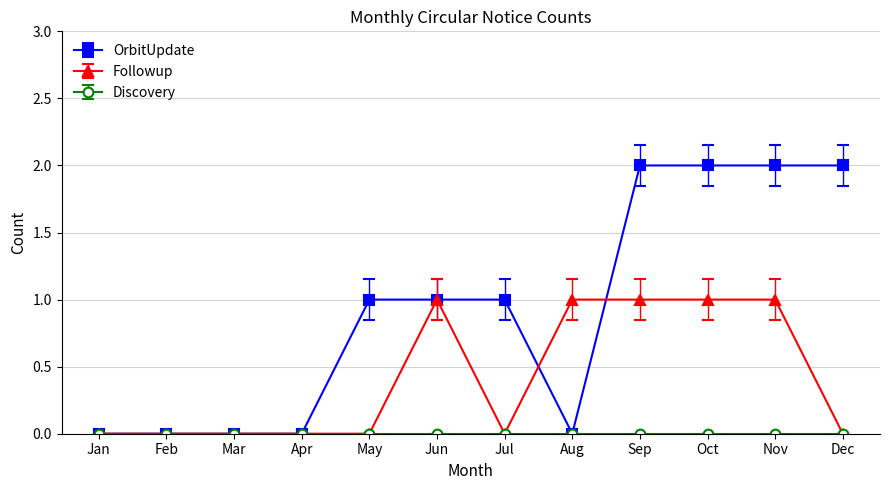

What is the difference between the second highest and second lowest values in the Followup series?

1